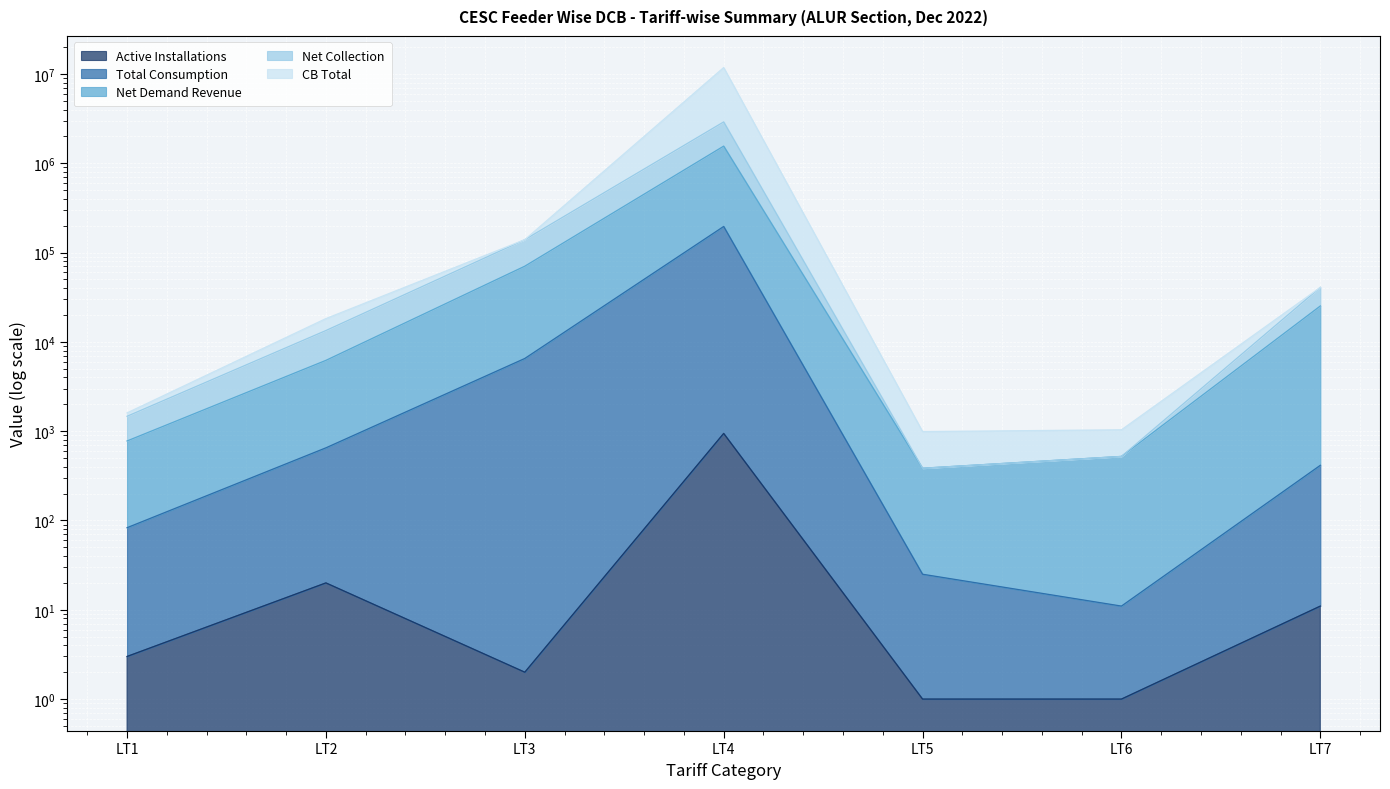

Which category has the lowest value in the Active Installations series?

LT5